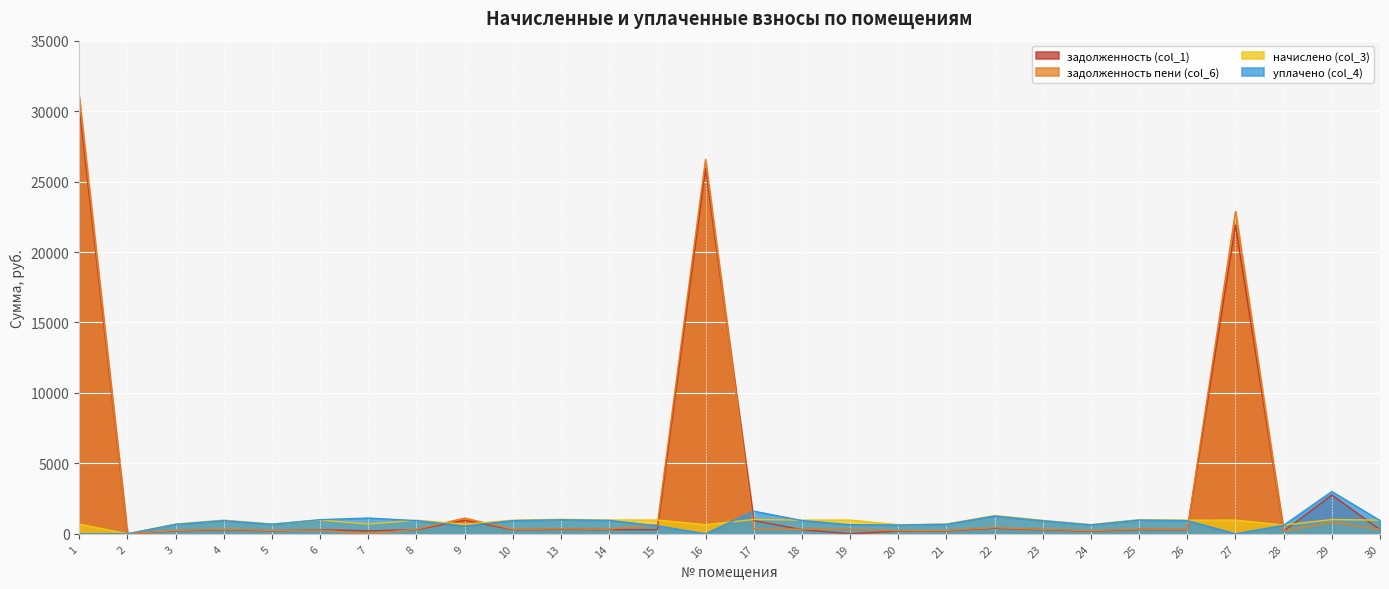

The задолженность (col_1) series shows 292.4 at 26. True or false?

True